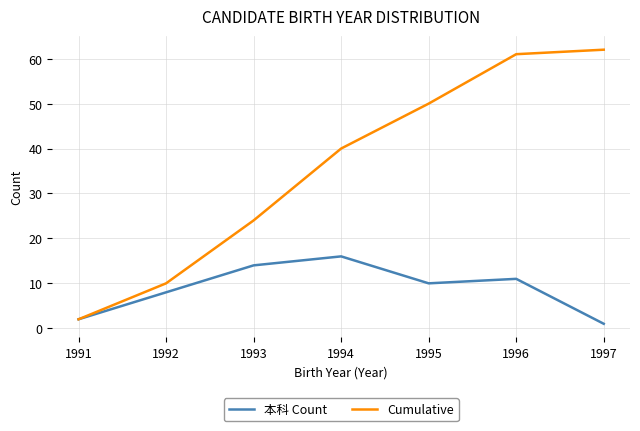

At 1994, list the series in order from smallest to largest.

本科 Count, Cumulative